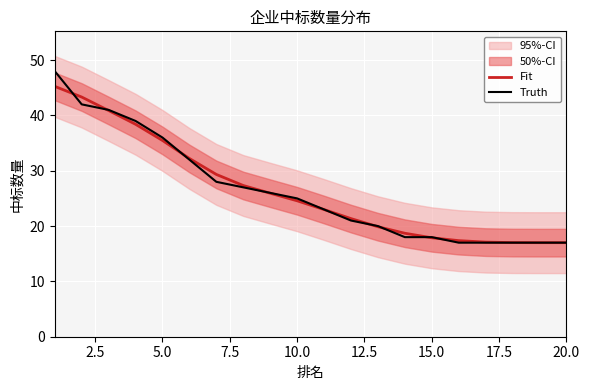

What is the maximum value for Truth?

48.0